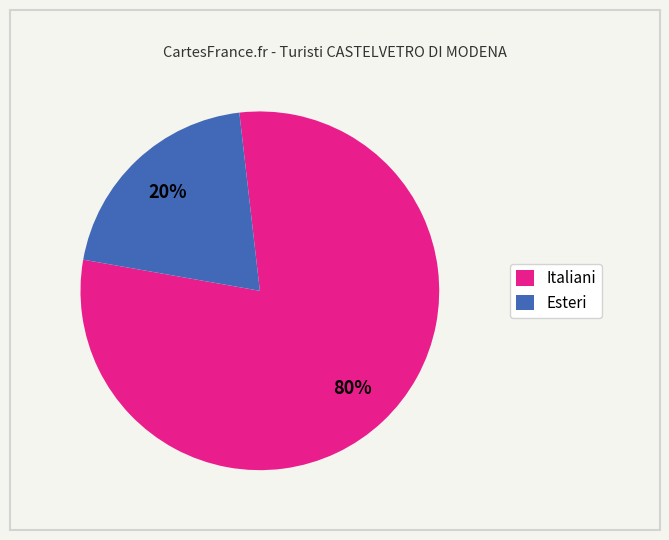

To the nearest percent, what portion does Esteri represent?

20%